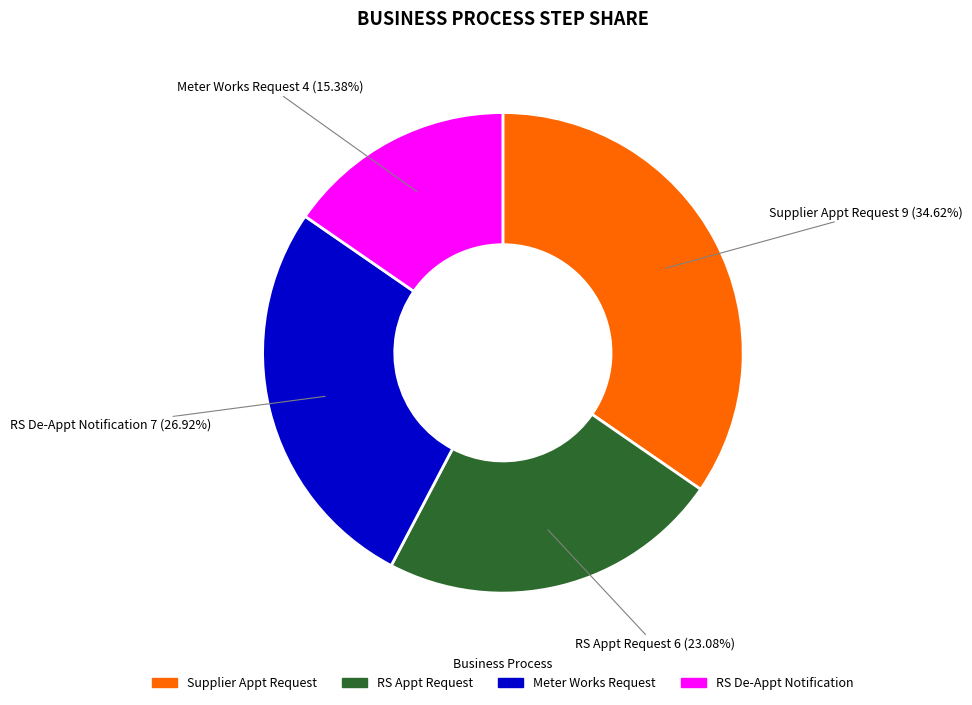

Between RS De-Appt Notification and Supplier Appt Request, which is larger?

Supplier Appt Request